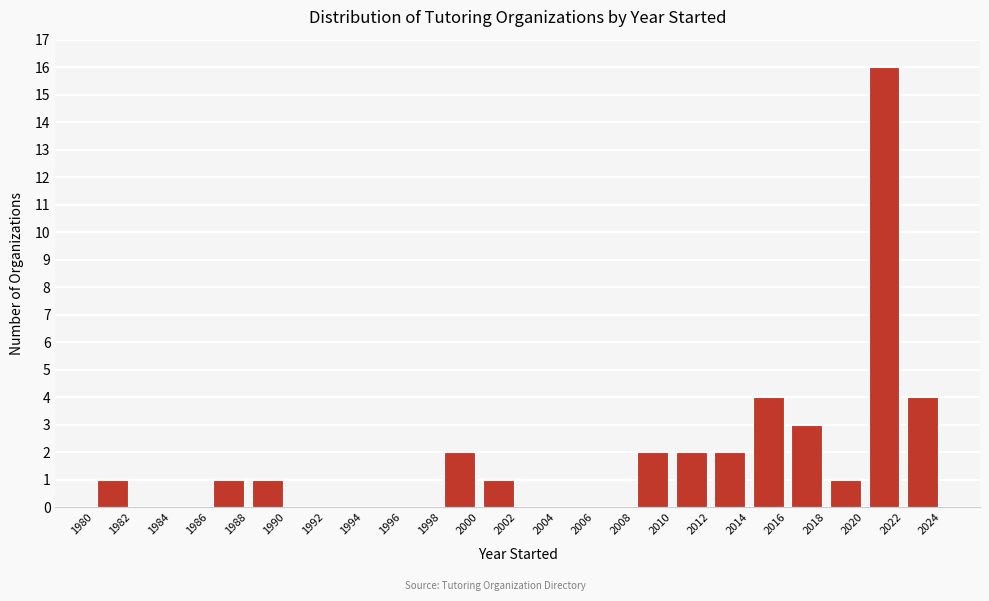

Over which range of the x-axis is the bar tallest?

2020 to 2022